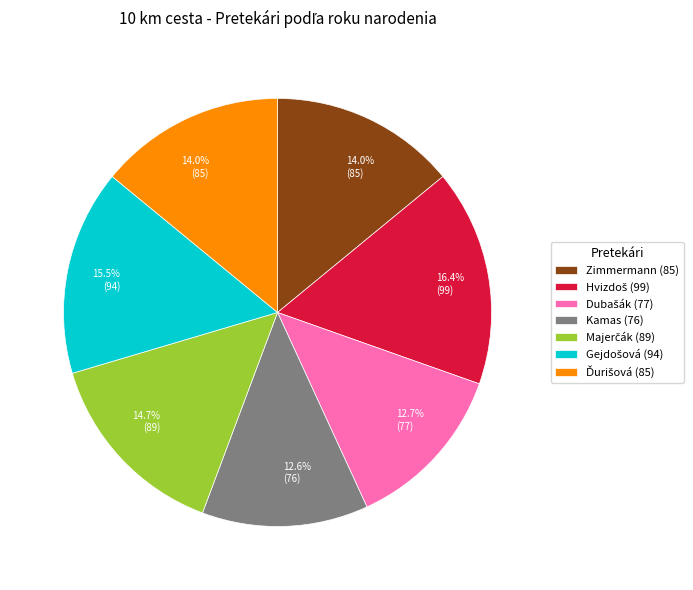

Does any single category account for the majority?

No